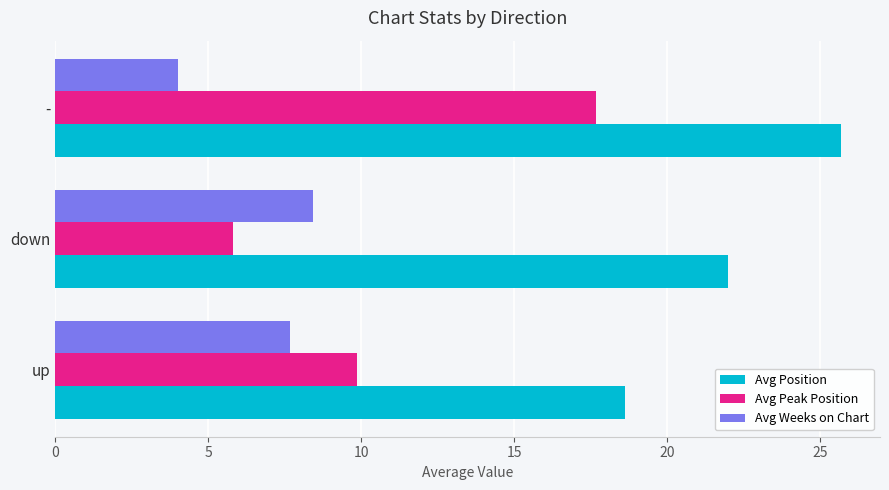

The value of Avg Weeks on Chart at up is 7.7. True or false?

True